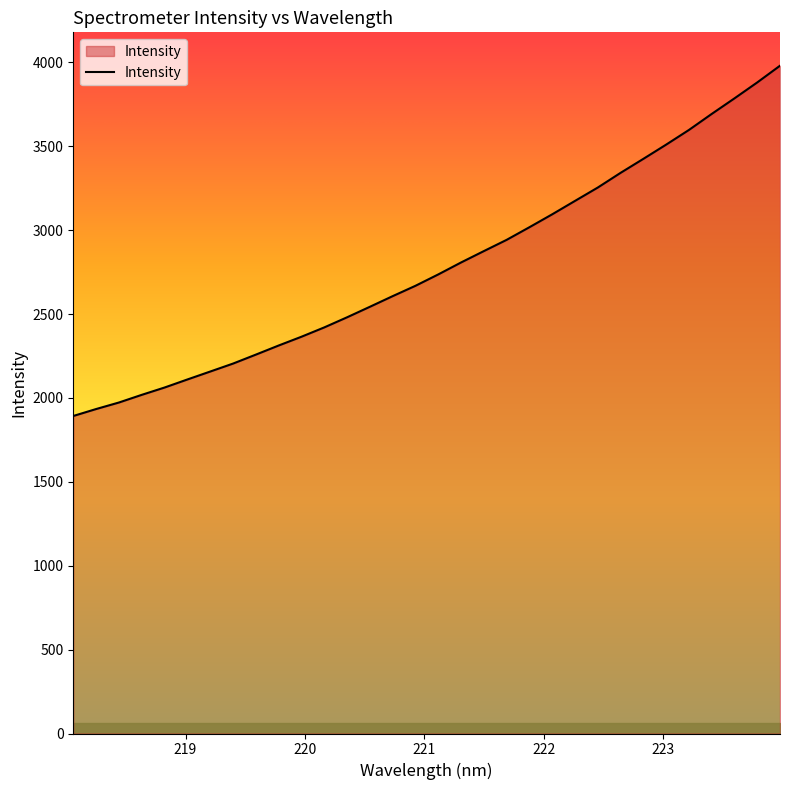

What is the smallest value displayed?

1892.7